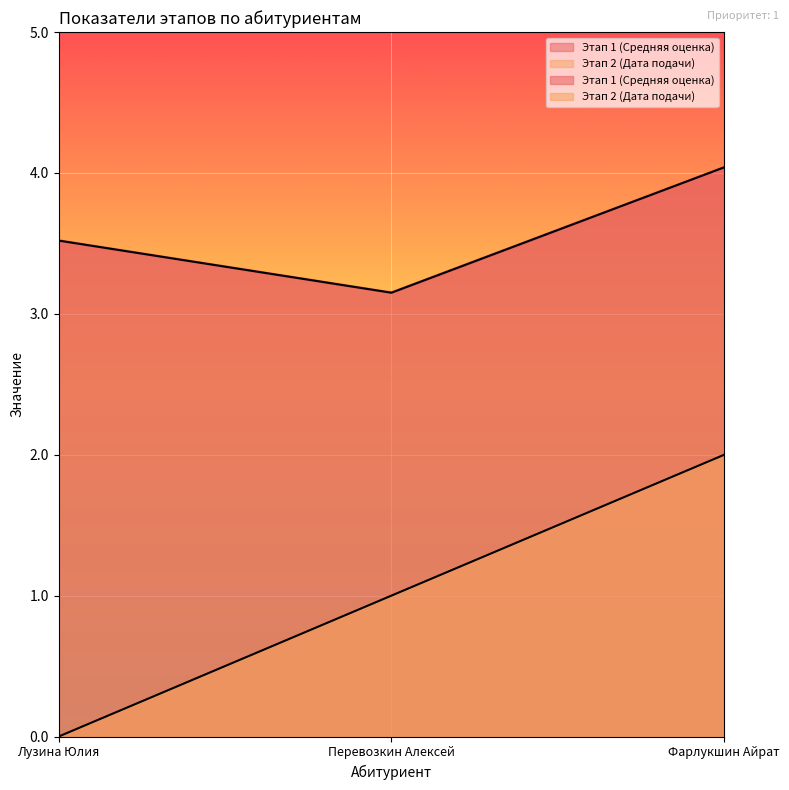

Which category has the highest value across all series?

Фарлукшин Айрат